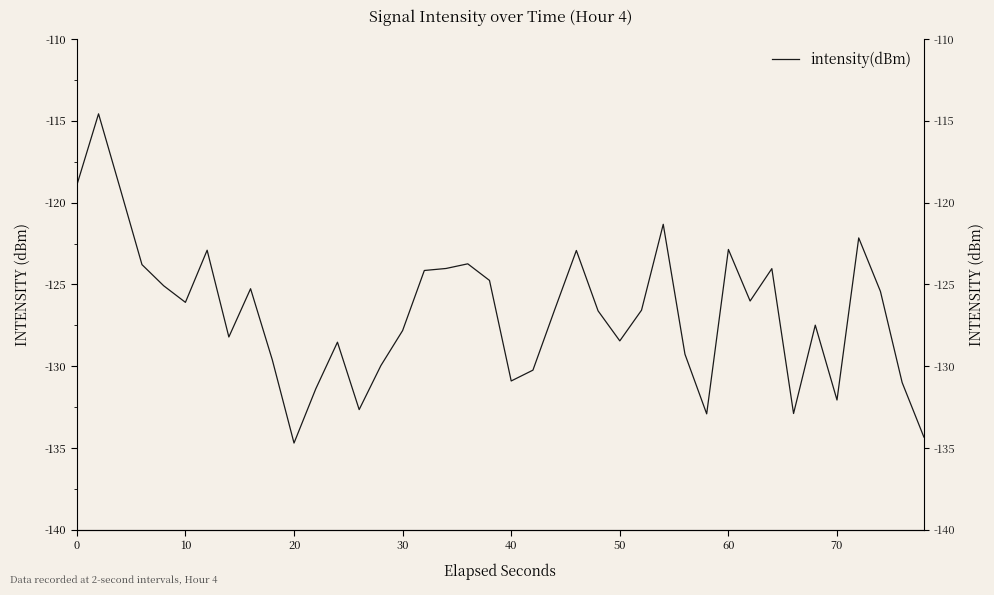

Reading left to right, transcribe all the data shown in this chart.

-118.9	-114.6	-119.2	-123.8	-125.1	-126.1	-122.9	-128.2	-125.3	-129.6	-134.7	-131.4	-128.5	-132.6	-130.0	-127.8	-124.1	-124.0	-123.7	-124.8	-130.9	-130.2	-126.5	-122.9	-126.6	-128.4	-126.6	-121.3	-129.3	-132.9	-122.9	-126.0	-124.0	-132.9	-127.5	-132.1	-122.2	-125.4	-131.0	-134.3